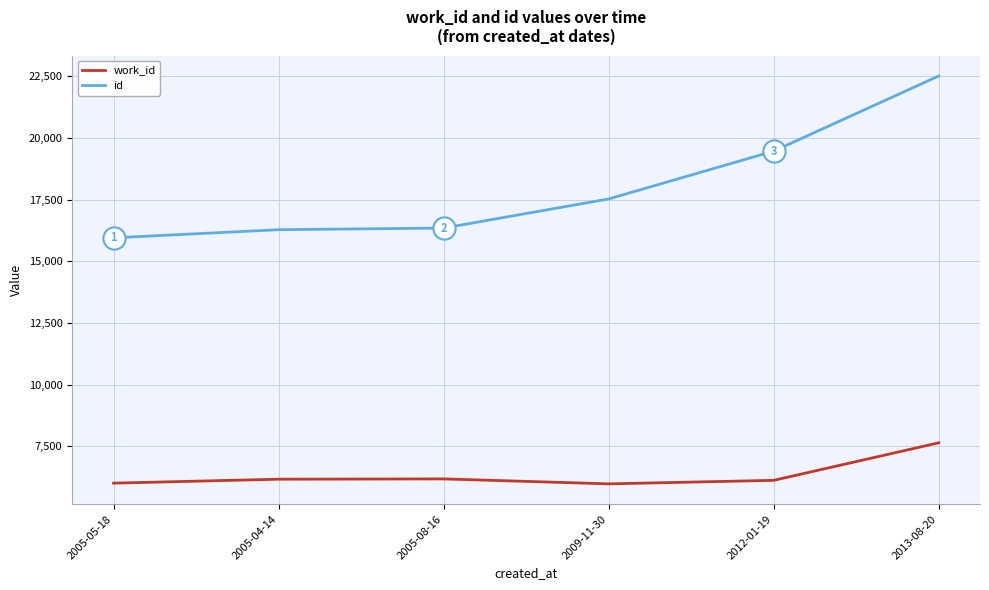

What position from the right is 2005-05-18?

6